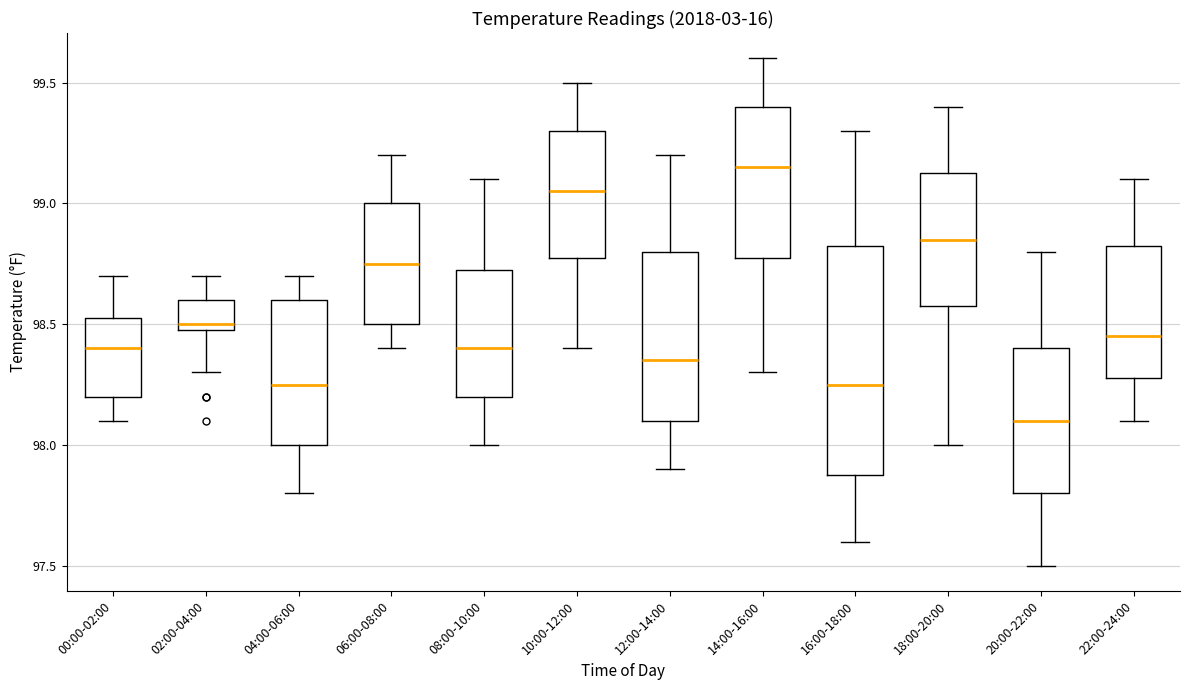

Which box's median line is the lowest?

20:00-22:00